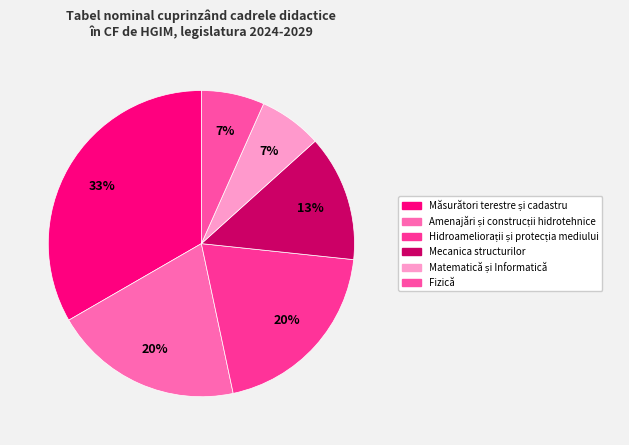

Rank the categories by value from lowest to highest.

Matematică și Informatică, Fizică, Mecanica structurilor, Amenajări și construcții hidrotehnice, Hidroameliorații și protecția mediului, Măsurători terestre și cadastru